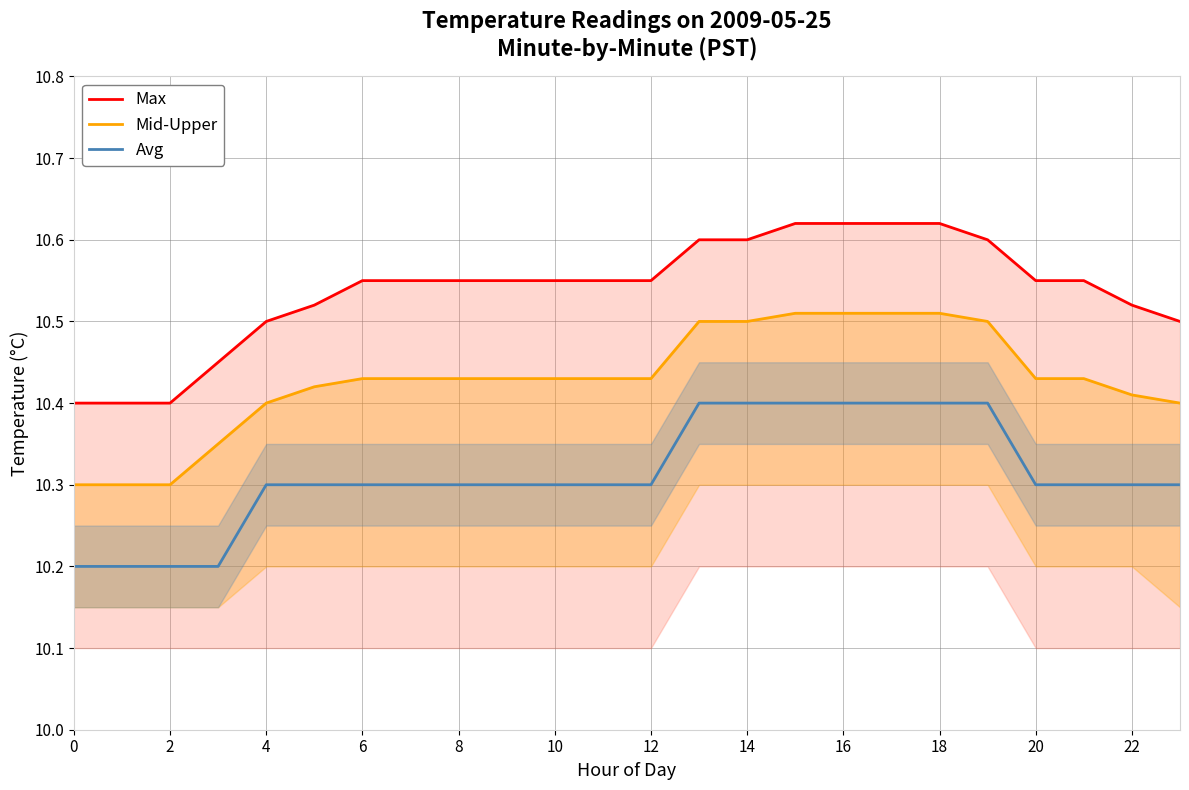

How many Max values are between 10 and 11?

24